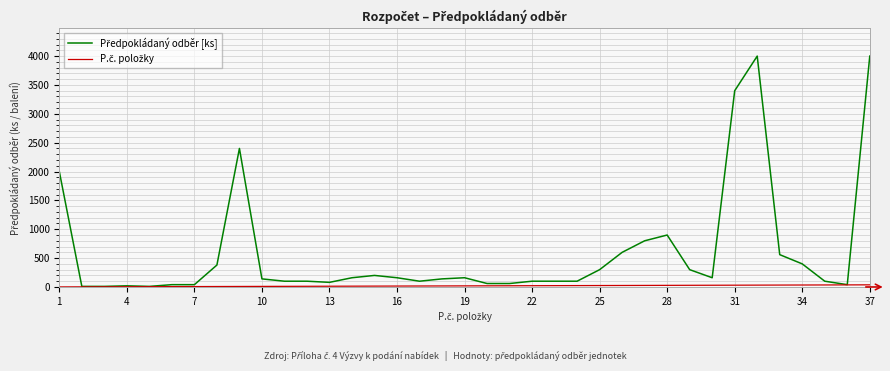

Is this an area chart (filled region under the line)?

No